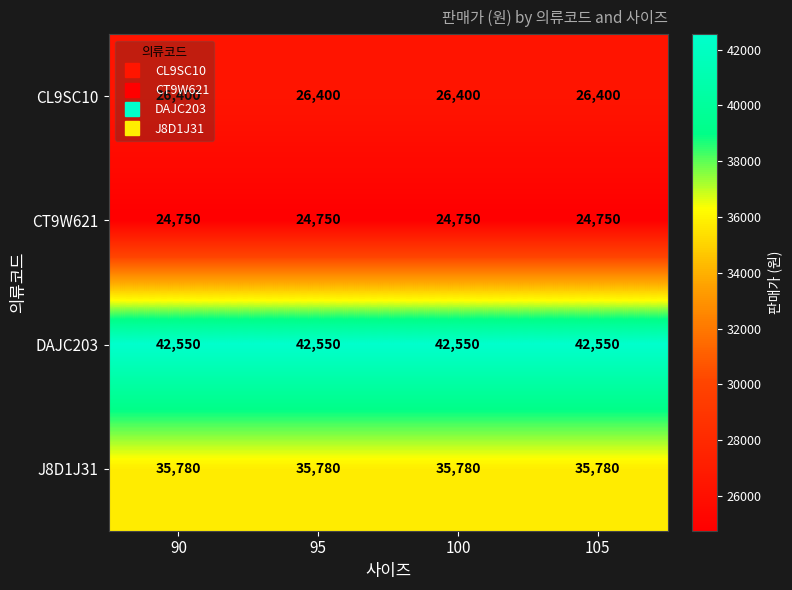

Is the value of DAJC203 at 100 greater than the value of CL9SC10 at 90?

Yes